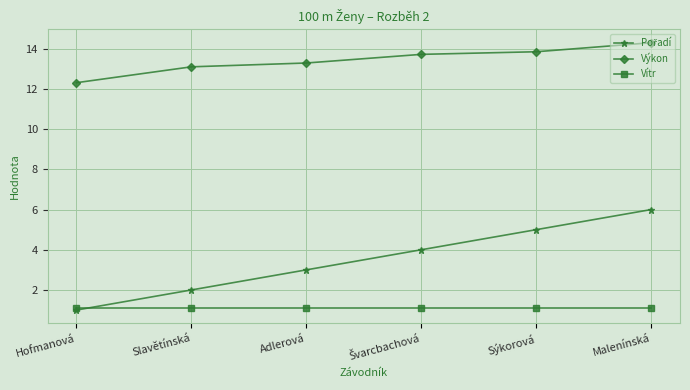

The value of Vítr at Slavětínská is 1.1. True or false?

True